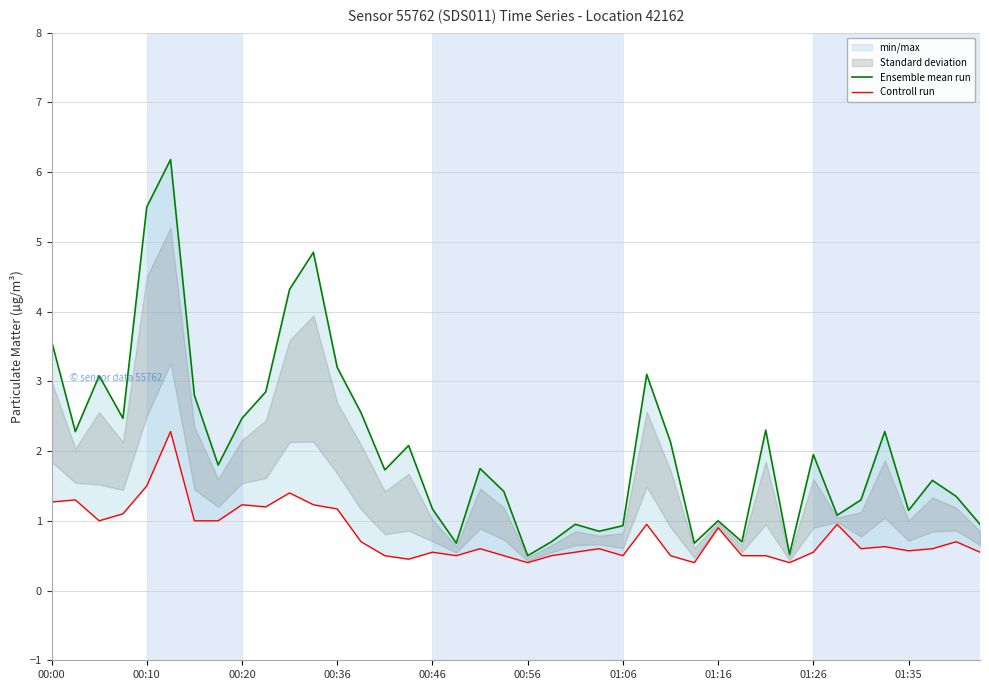

At 21, list the series in order from largest to smallest.

Ensemble mean run, Controll run